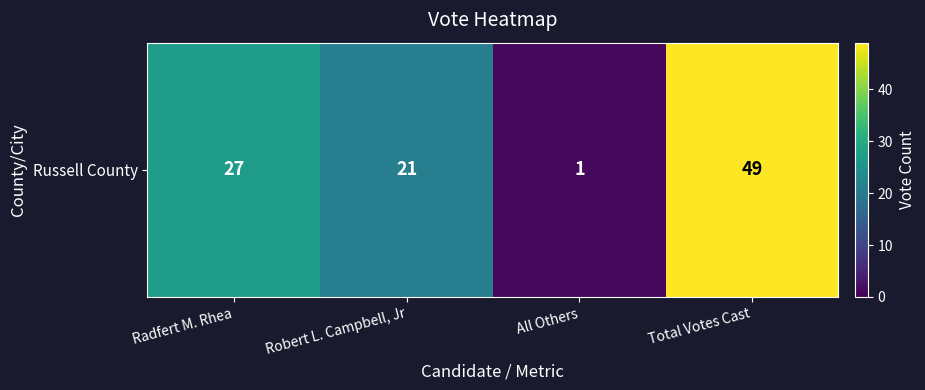

Reading left to right, list all the values displayed in this chart.

27	21	1	49